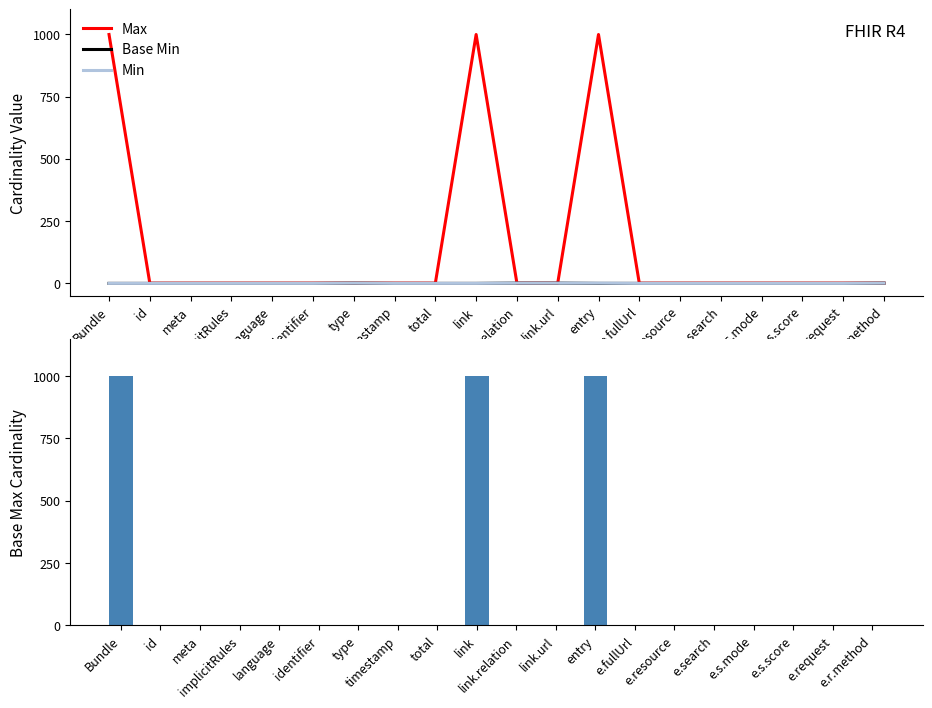

How many groups of bars are there?

20